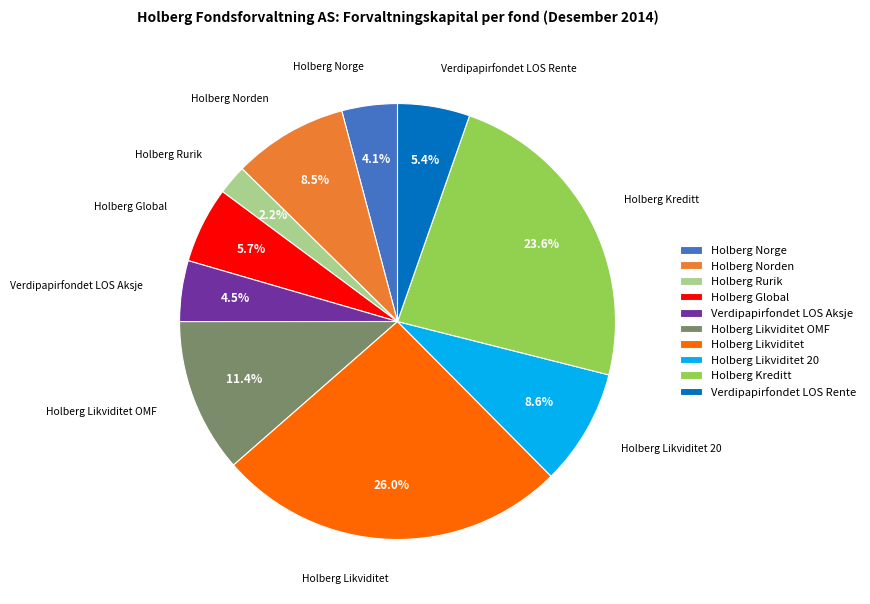

Do Holberg Likviditet and Holberg Likviditet 20 together represent more than half of the pie?

No